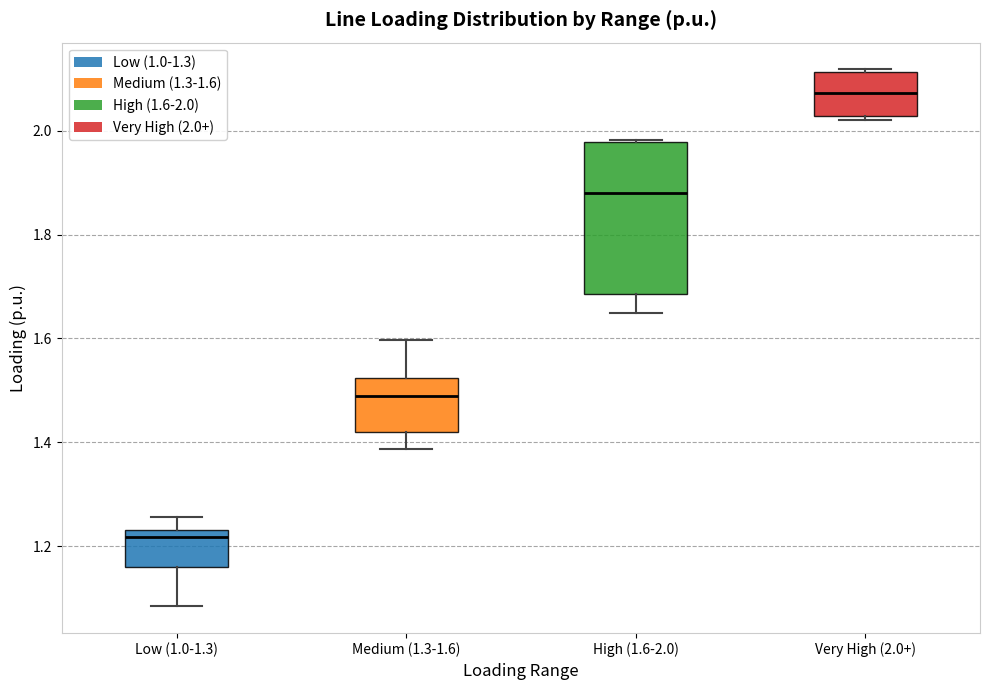

Reading left to right, read every box against the y-axis: the position of its median line, the range the box covers, and the ends of its whiskers. The values are not printed on the chart, so give them approximately, as read against the axis.

Low (1.0-1.3): median 1.22, box 1.16 to 1.24, whiskers 1.08 to 1.26
Medium (1.3-1.6): median 1.48, box 1.42 to 1.52, whiskers 1.38 to 1.60
High (1.6-2.0): median 1.88, box 1.68 to 1.98, whiskers 1.64 to 1.98
Very High (2.0+): median 2.08, box 2.02 to 2.12, whiskers 2.02 (just below the box's lower edge) to 2.12